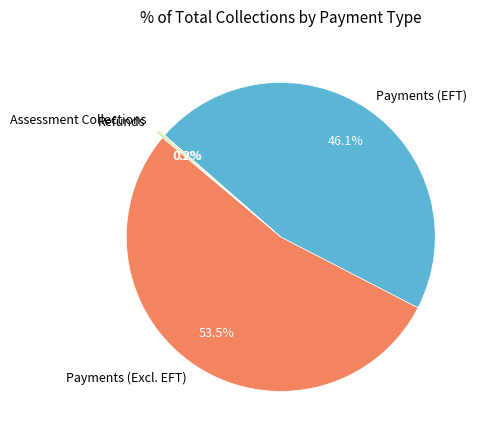

What percentage is NOT represented by Payments (Excl. EFT)?

46.5%